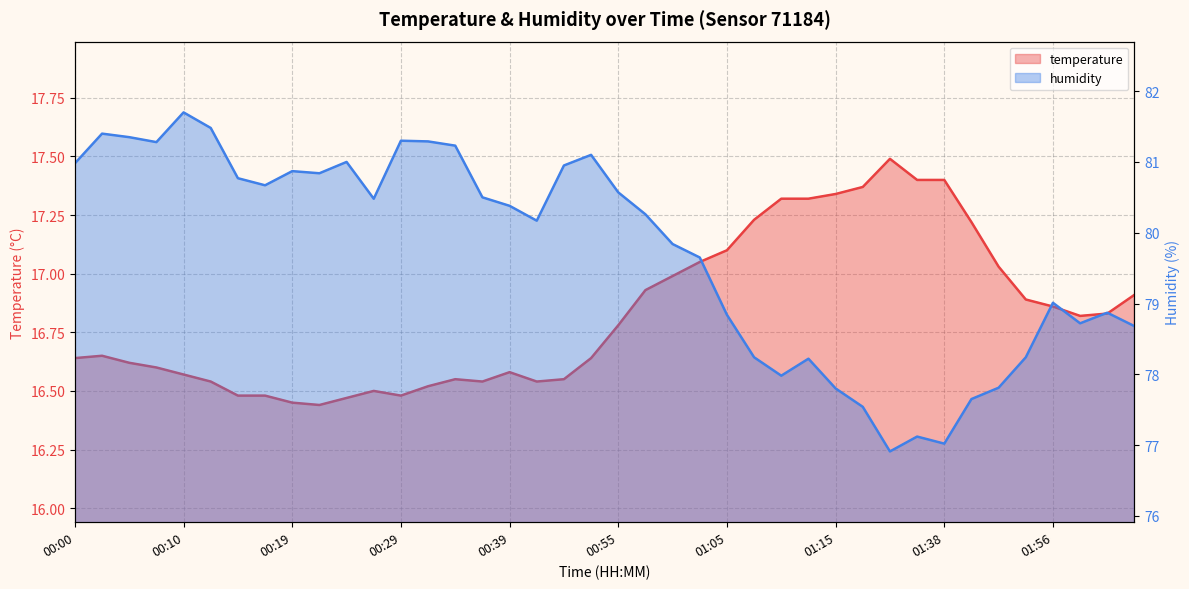

What is the difference between the maximum and minimum values in the humidity series?

4.8